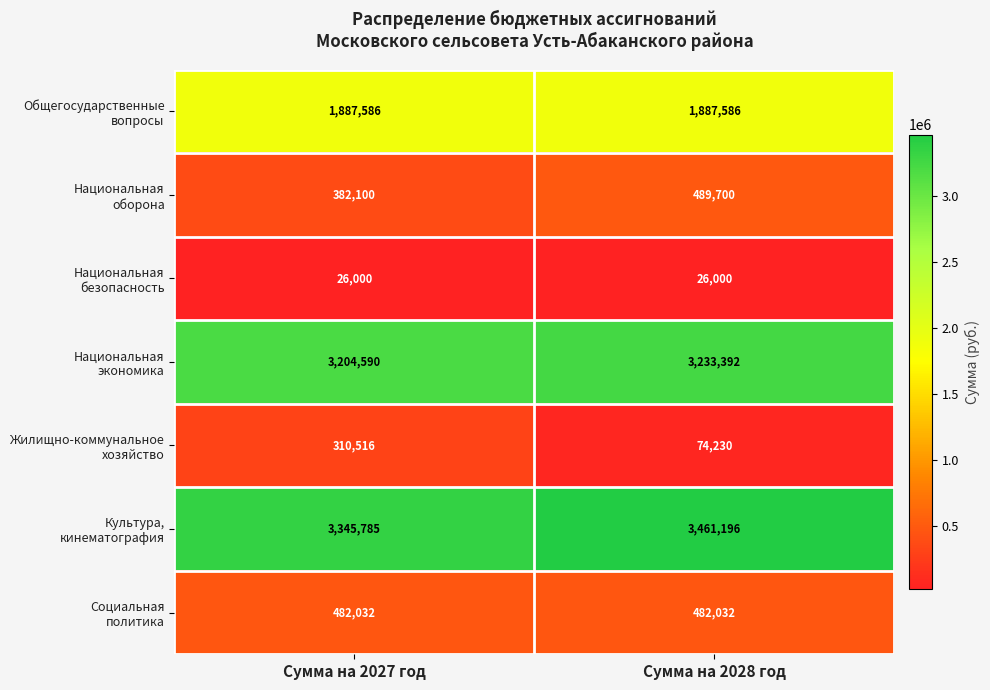

What is the difference between the highest and lowest values at Сумма на 2028 год?

3435196